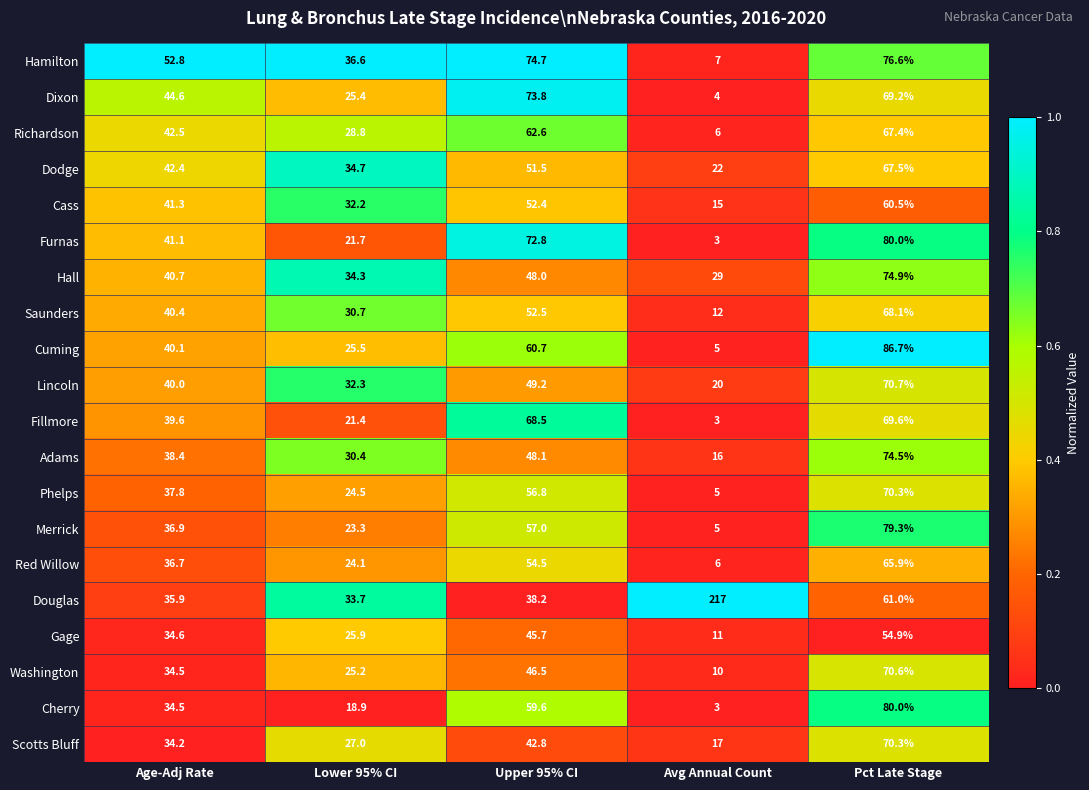

List the labels in order of Richardson value, largest first.

Pct Late Stage, Upper 95% CI, Age-Adj Rate, Lower 95% CI, Avg Annual Count